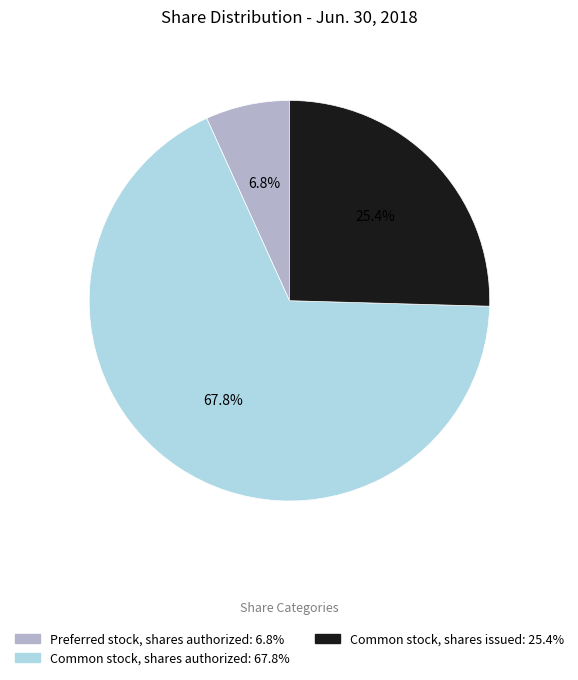

Does any single category account for the majority?

Yes